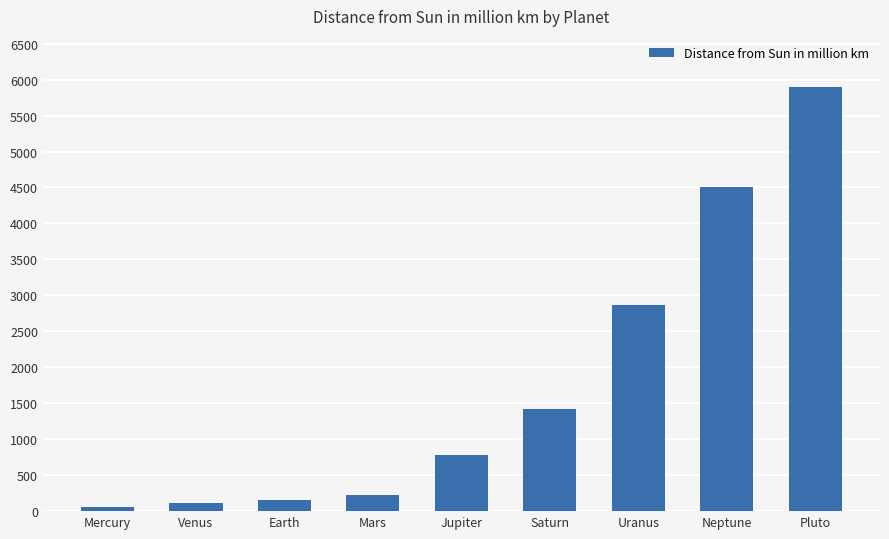

What is the sum of all values?

16018.5